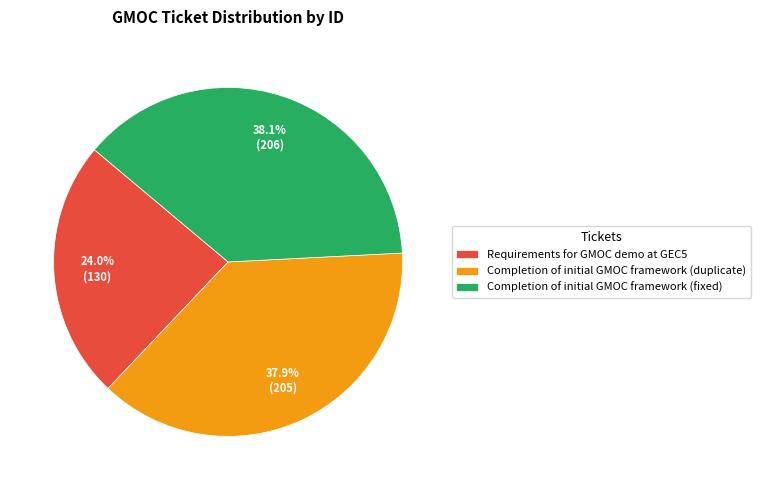

To the nearest percent, what is the average slice percentage?

33%